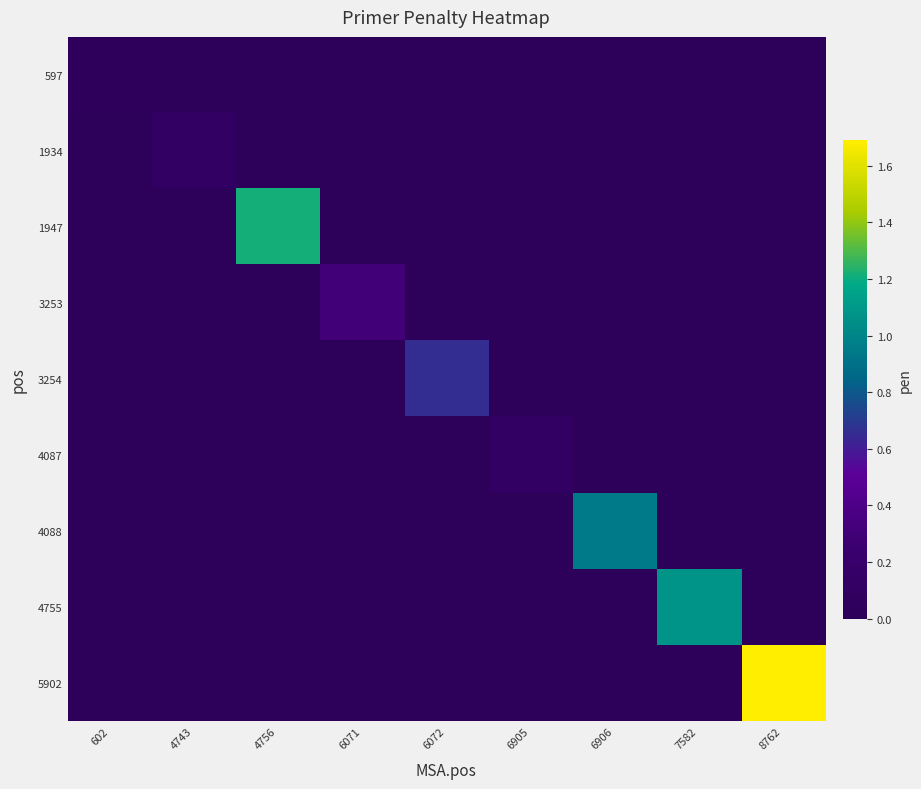

Reading left to right, extract all data points from this chart.

597: 602=0.0	4743=0.0	4756=0.0	6071=0.0	6072=0.0	6905=0.0	6906=0.0	7582=0.0	8762=0.0
1934: 602=0.0	4743=0.1	4756=0.0	6071=0.0	6072=0.0	6905=0.0	6906=0.0	7582=0.0	8762=0.0
1947: 602=0.0	4743=0.0	4756=1.2	6071=0.0	6072=0.0	6905=0.0	6906=0.0	7582=0.0	8762=0.0
3253: 602=0.0	4743=0.0	4756=0.0	6071=0.3	6072=0.0	6905=0.0	6906=0.0	7582=0.0	8762=0.0
3254: 602=0.0	4743=0.0	4756=0.0	6071=0.0	6072=0.7	6905=0.0	6906=0.0	7582=0.0	8762=0.0
4087: 602=0.0	4743=0.0	4756=0.0	6071=0.0	6072=0.0	6905=0.1	6906=0.0	7582=0.0	8762=0.0
4088: 602=0.0	4743=0.0	4756=0.0	6071=0.0	6072=0.0	6905=0.0	6906=0.9	7582=0.0	8762=0.0
4755: 602=0.0	4743=0.0	4756=0.0	6071=0.0	6072=0.0	6905=0.0	6906=0.0	7582=1.1	8762=0.0
5902: 602=0.0	4743=0.0	4756=0.0	6071=0.0	6072=0.0	6905=0.0	6906=0.0	7582=0.0	8762=1.7